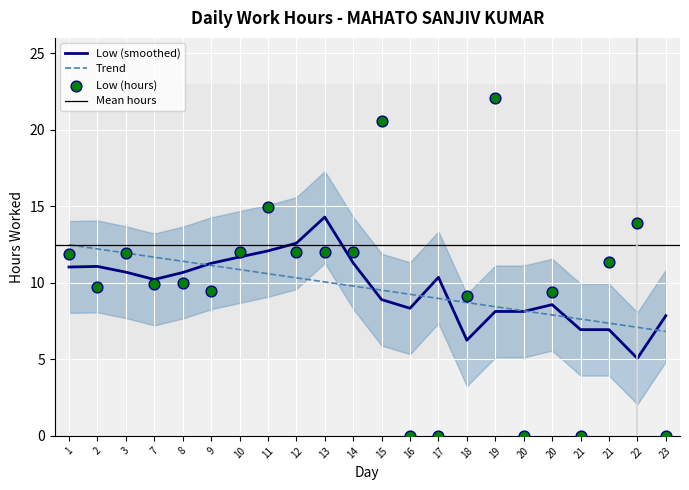

What is the change in value from 7 to 21?

+1.5